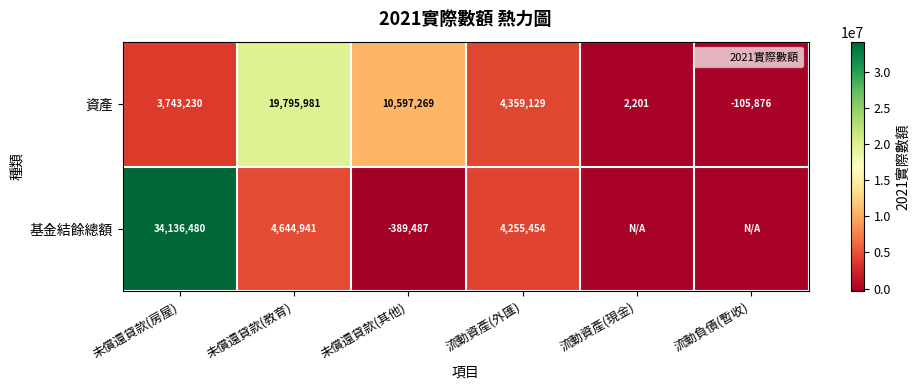

At which category is the sum across all series the highest?

未償還貸款(房屋)